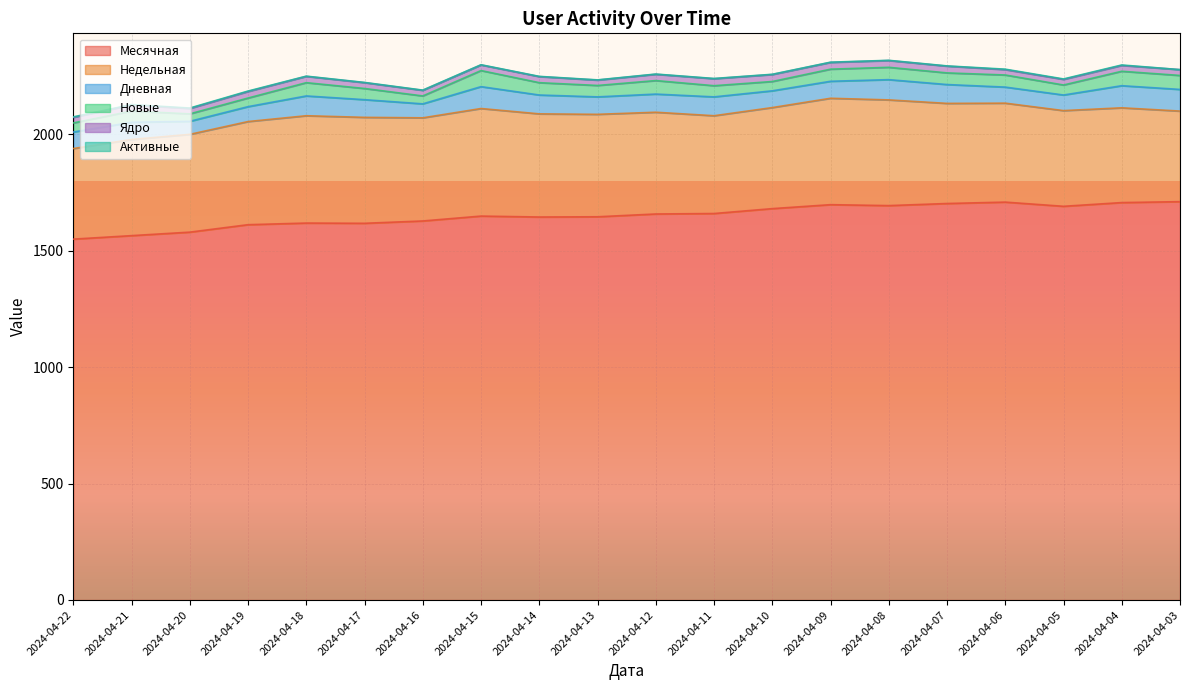

True or false: Ядро and Активные cross at least once.

False